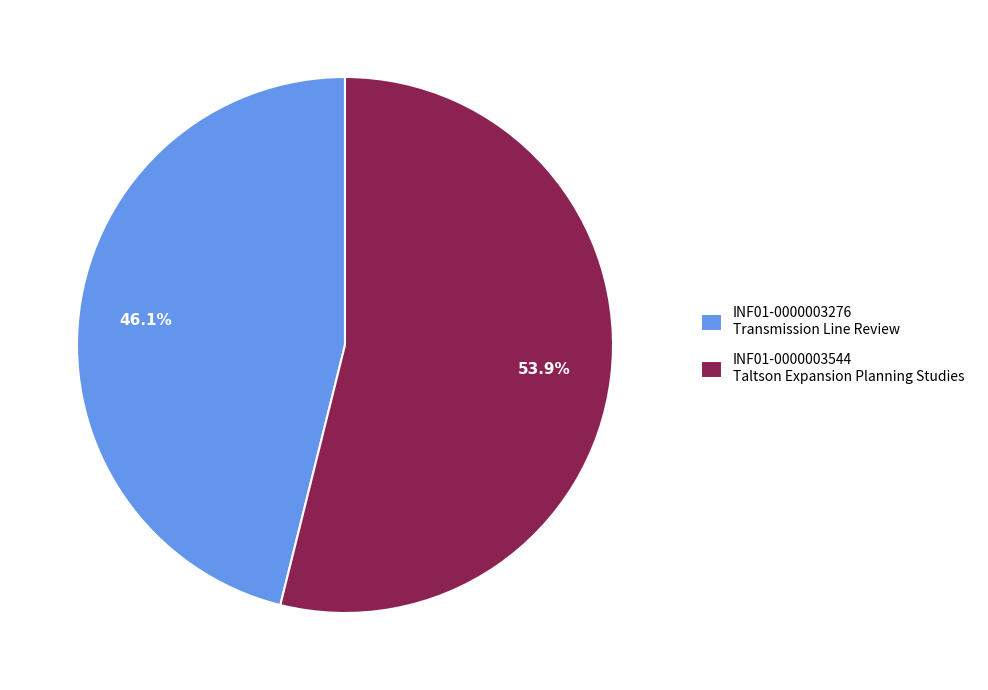

Which category has the biggest portion of the pie?

INF01-0000003544